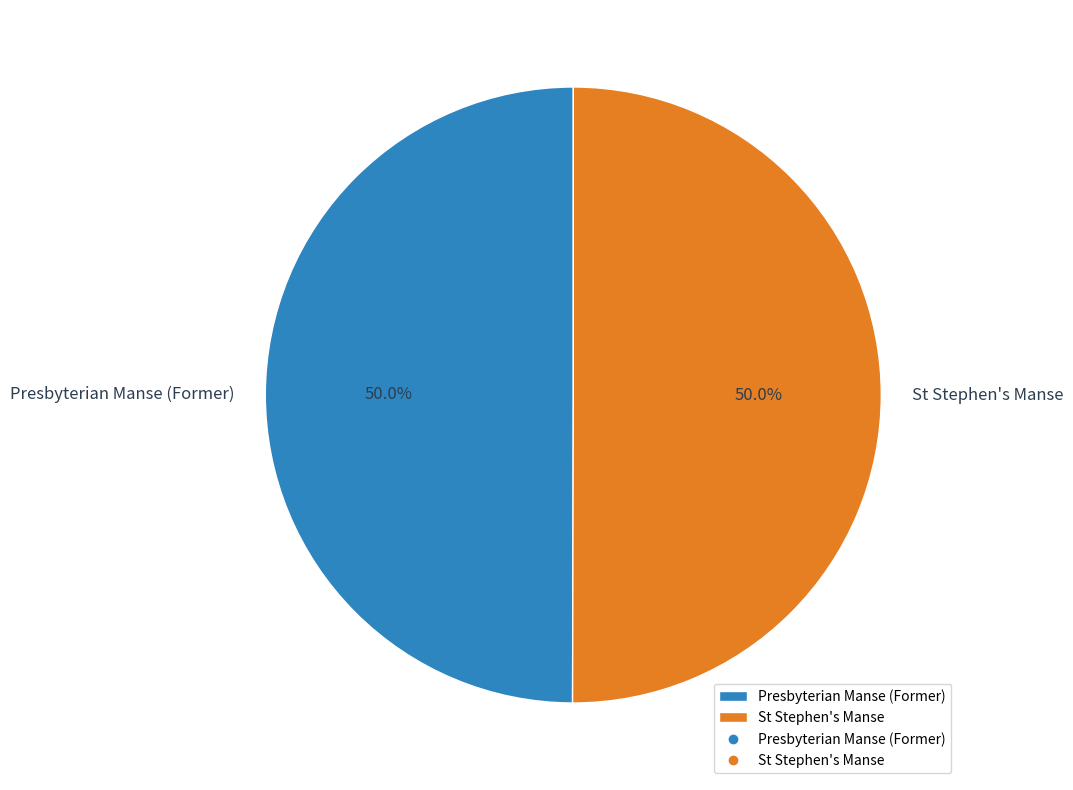

Is the sum of St Stephen's Manse and Presbyterian Manse (Former) greater than half?

Yes